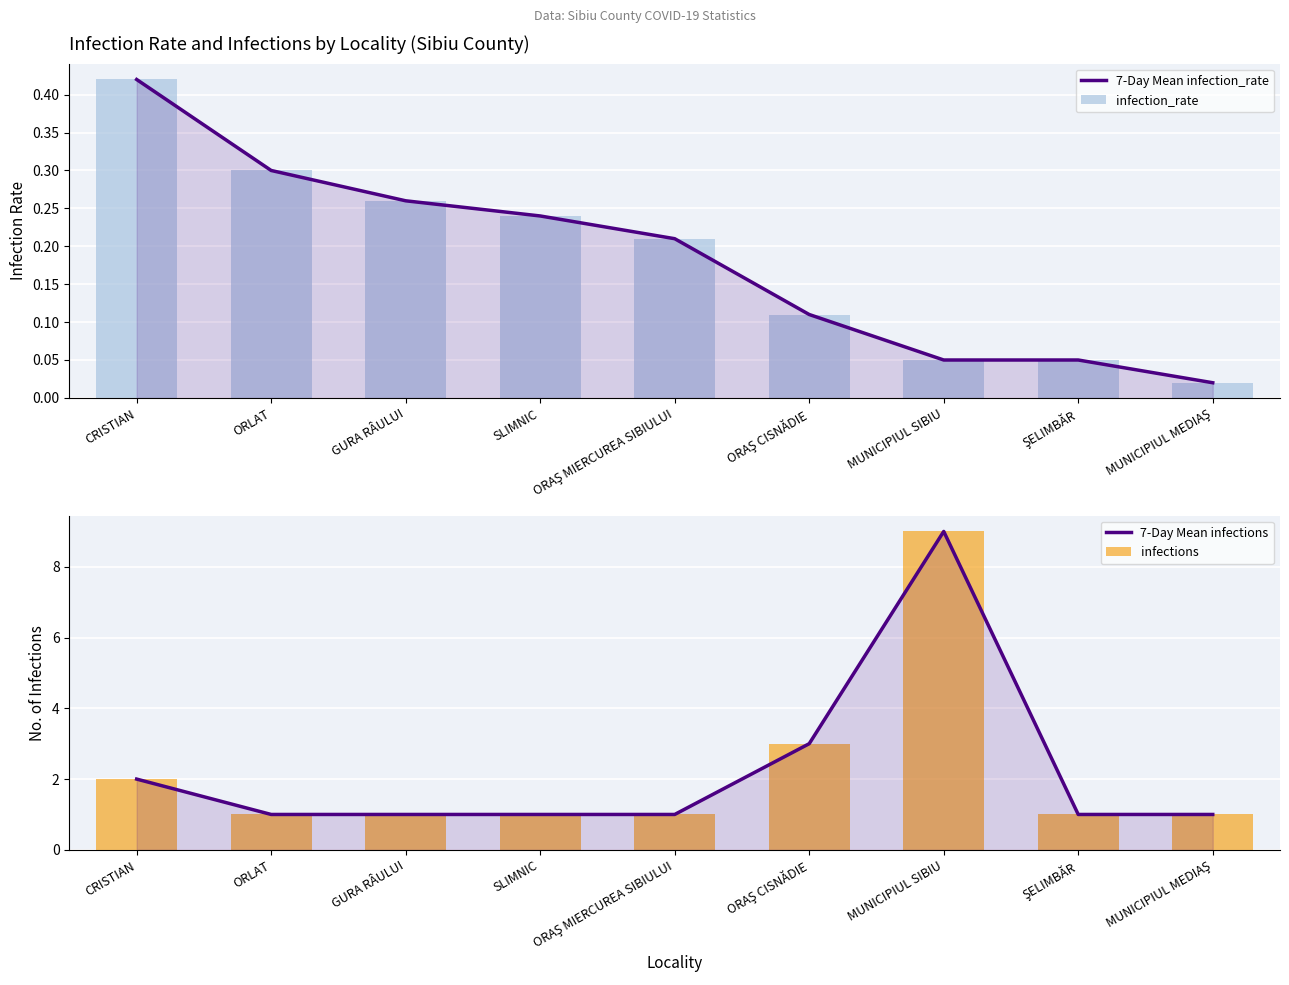

Read the infection_rate value at ŞELIMBĂR.

0.1